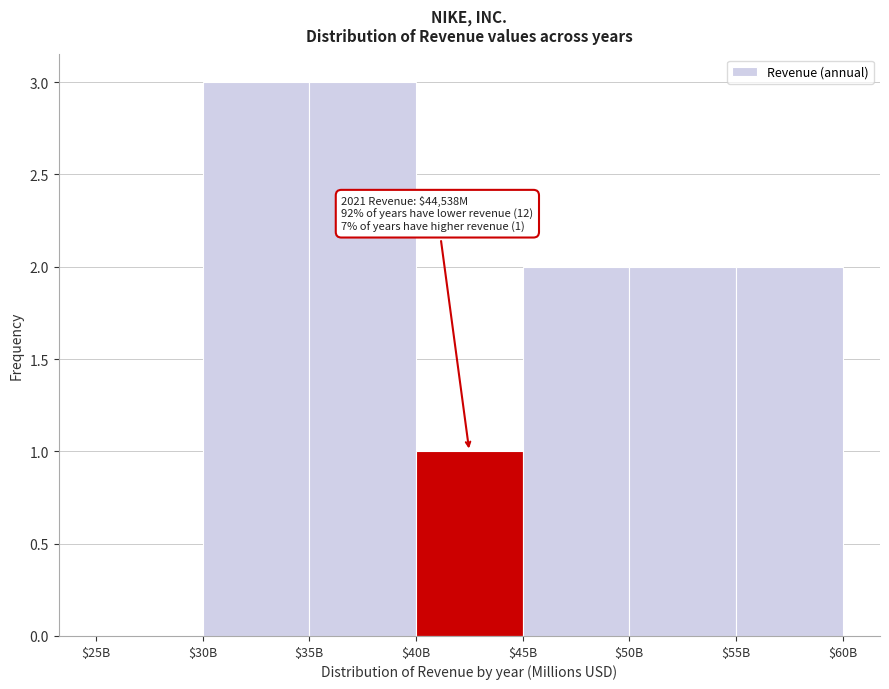

What is the maximum value shown in the chart?

3